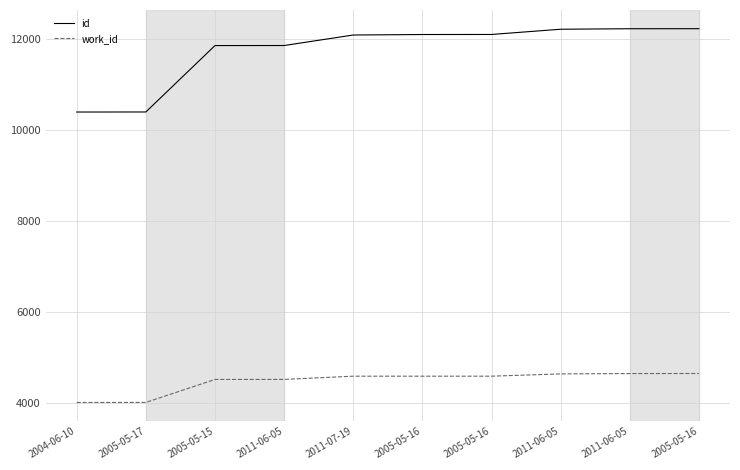

Which series changed the most between 2011-06-05 and 2005-05-16?

id